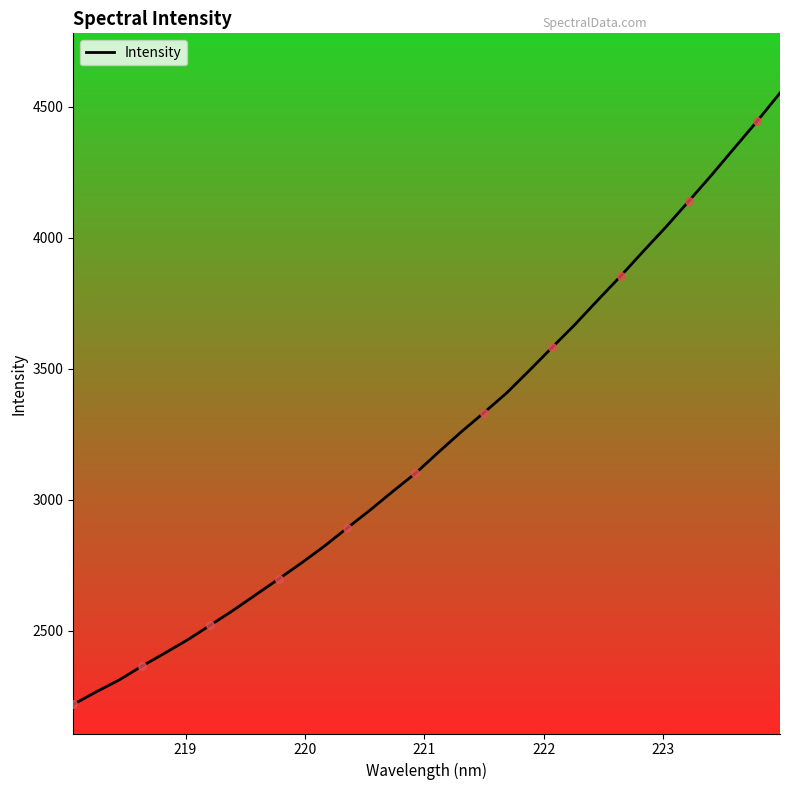

What is the maximum value shown in the chart?

4553.0